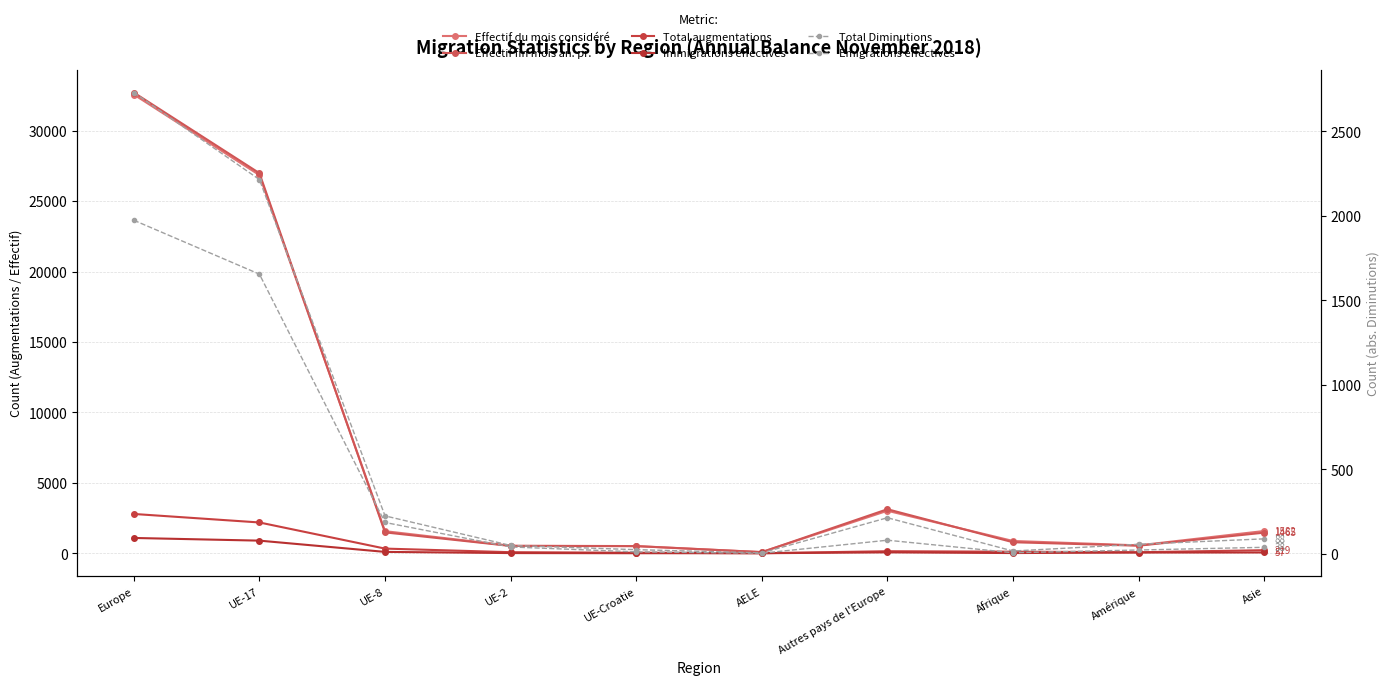

What is the greatest value displayed?

32708